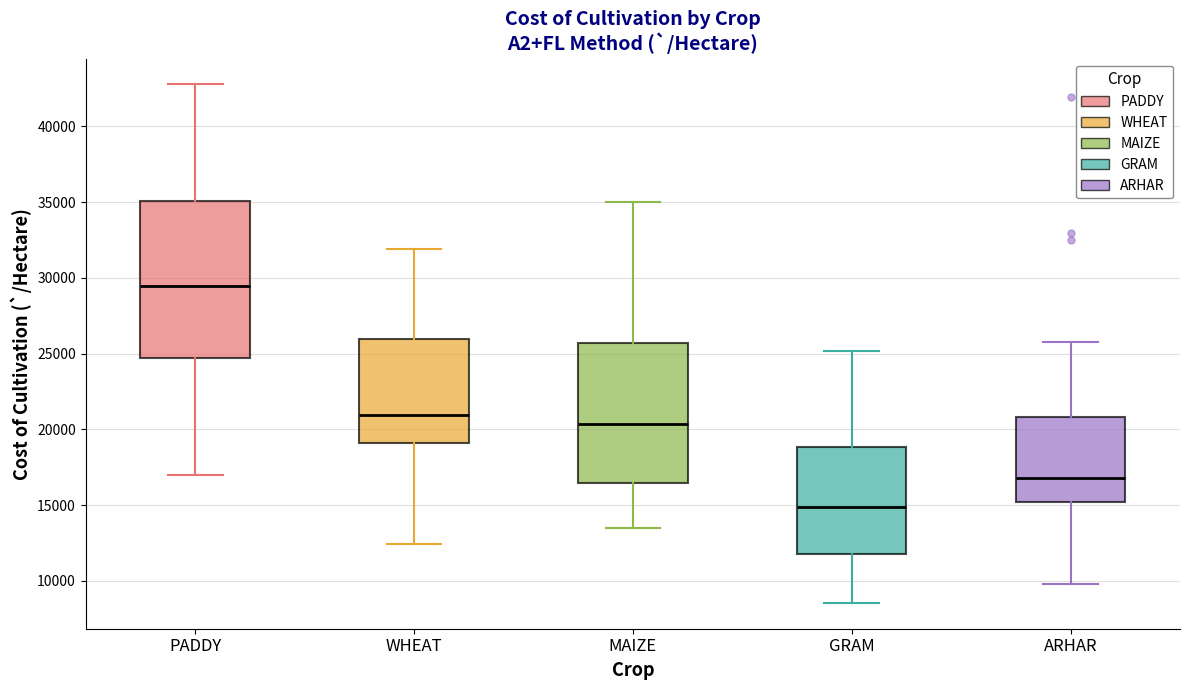

Which box has the lowest median line?

GRAM